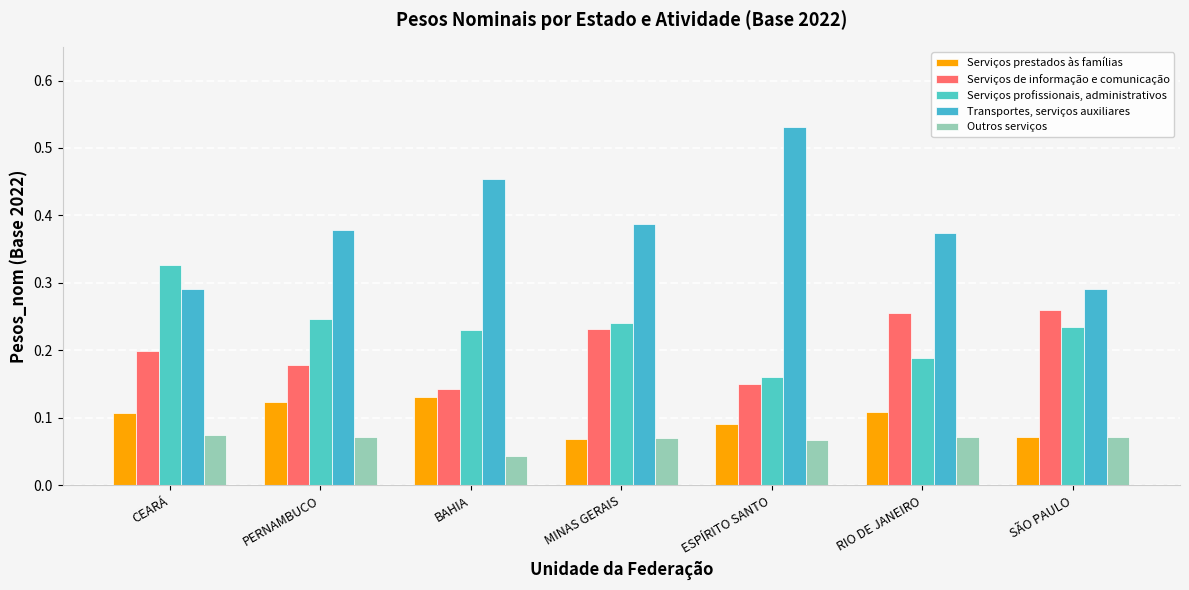

What is the sum of the Serviços profissionais, administrativos values at PERNAMBUCO and SÃO PAULO?

0.5